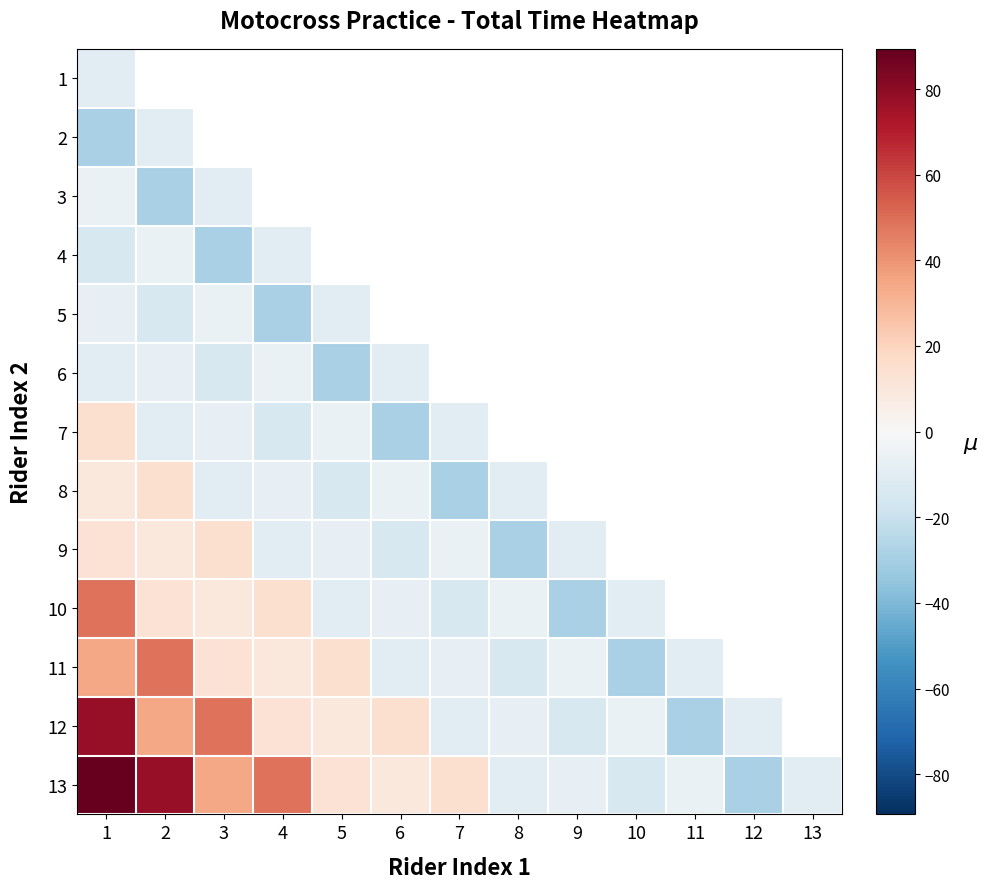

At which category is the sum across all series the highest?

1